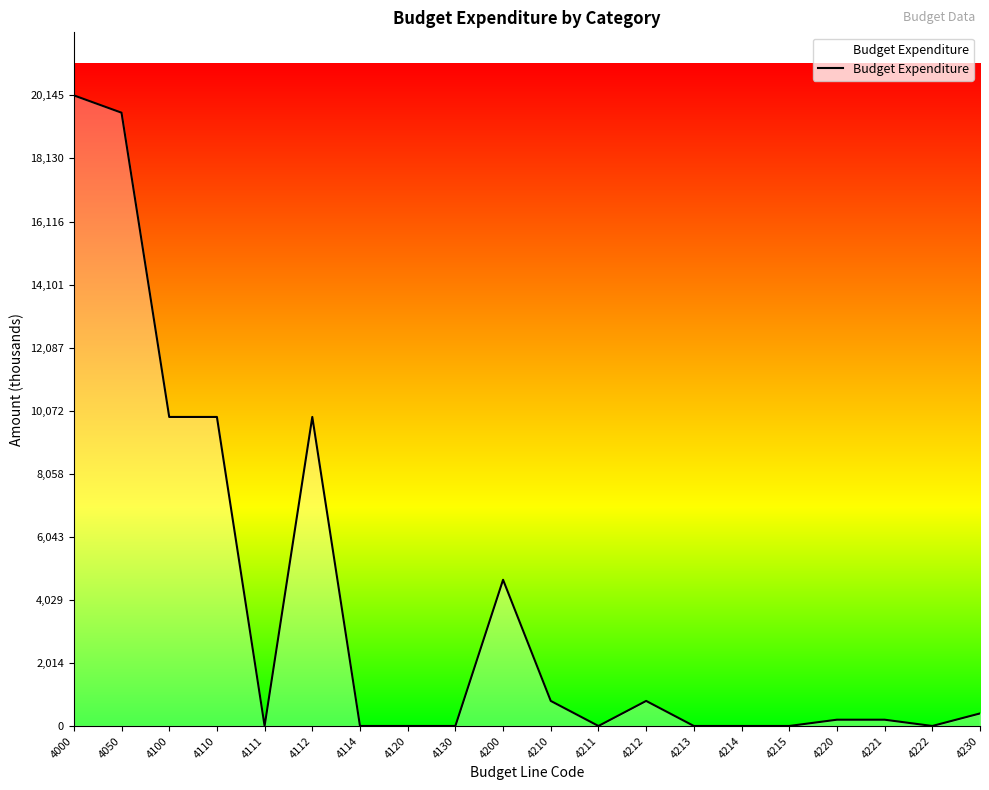

The chart shows a value of 14016.3 at 4111. True or false?

False